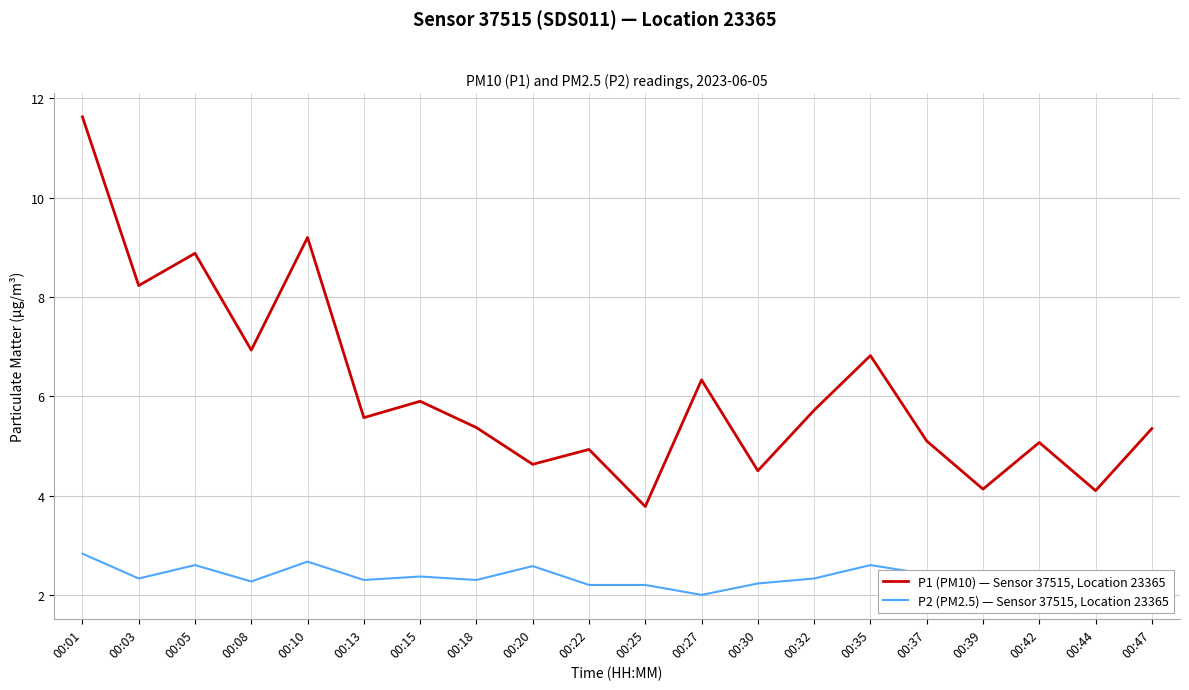

Is it true that P1 (PM10) — Sensor 37515, Location 23365 equals 5.7 at 00:32?

True